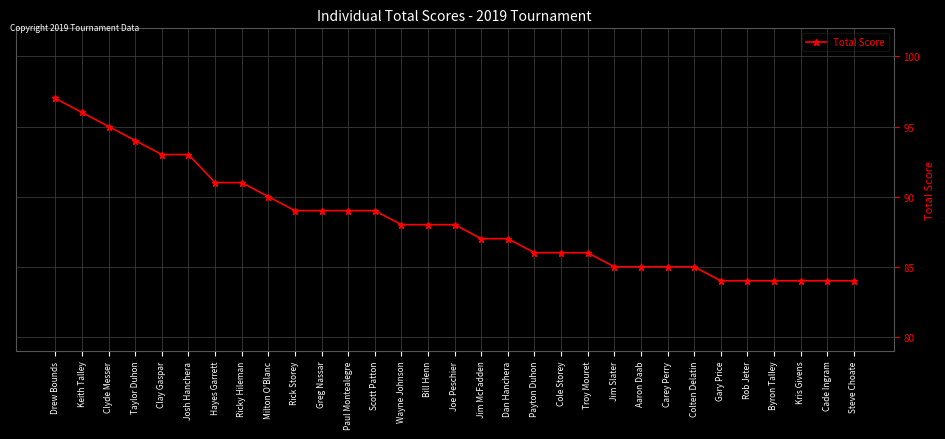

What is the change in value from Troy Mouret to Colten Delatin?

-1